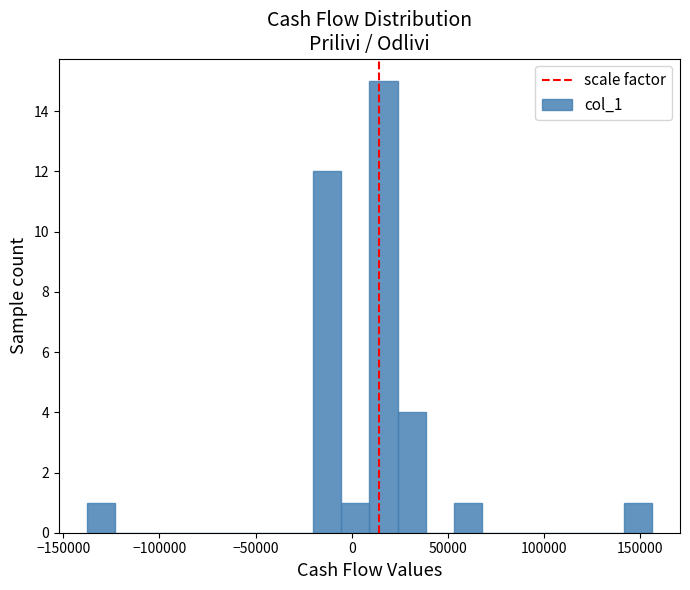

Read against the x-axis, roughly where is the centre of the tallest bar?

15000